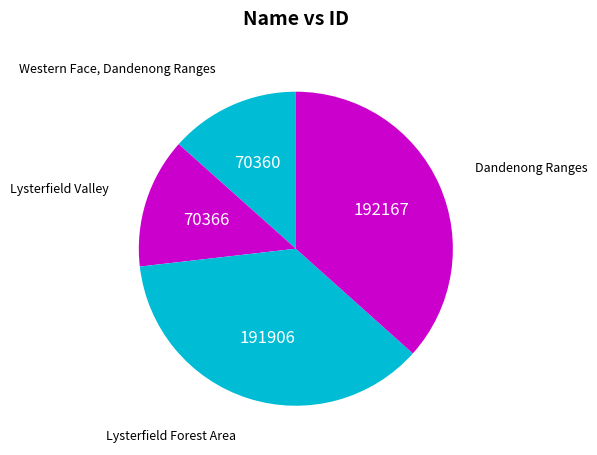

Does Dandenong Ranges represent more than half of the total?

No